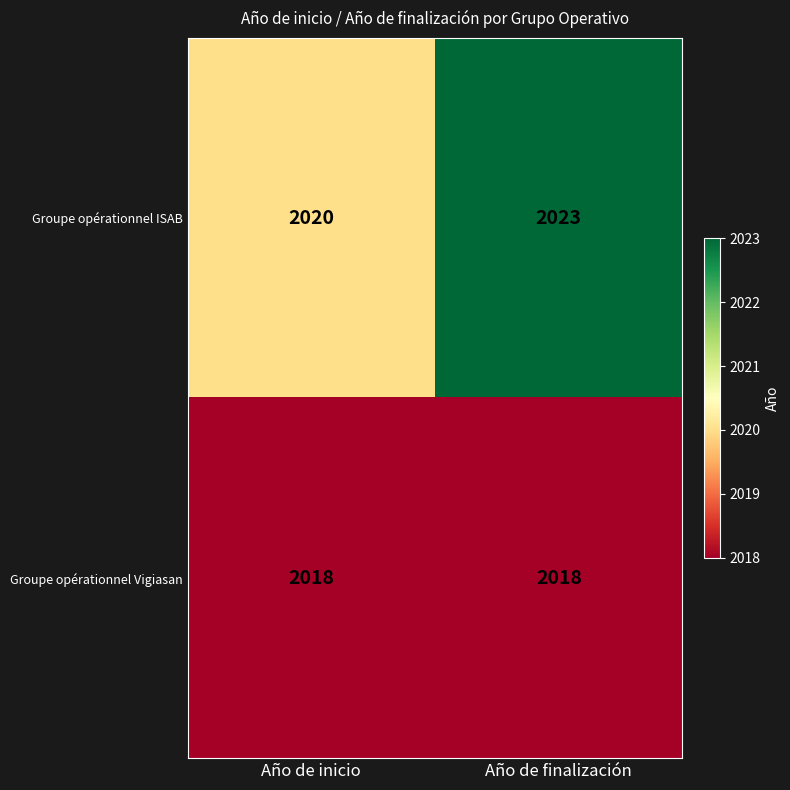

Which label corresponds to the largest value in the chart?

Año de finalización